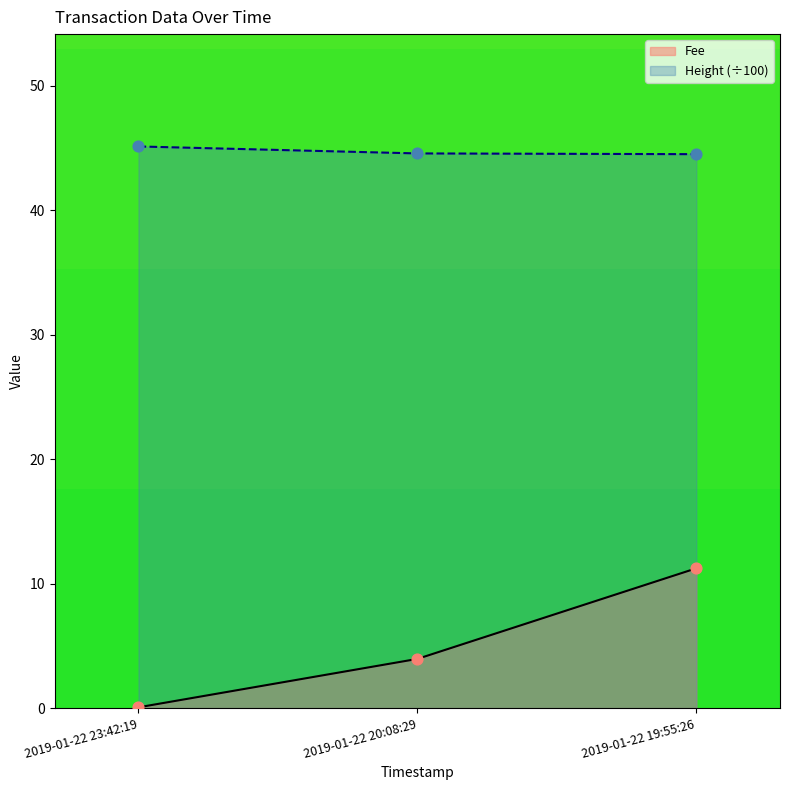

What are all the series names shown in the legend?

Fee, Height (÷100)